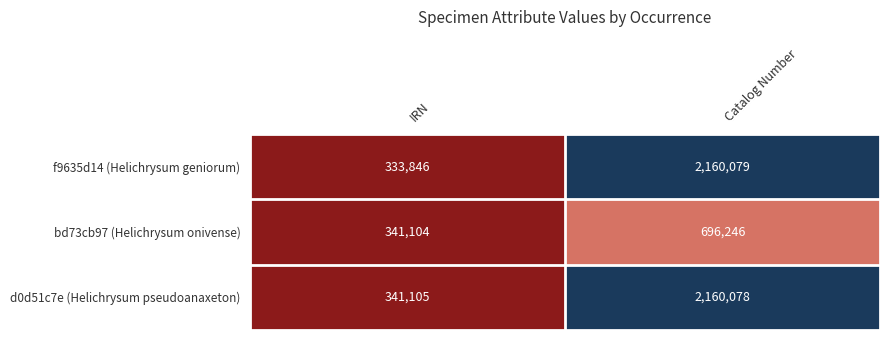

Reading right to left, transcribe all the data shown in this chart.

f9635d14 (Helichrysum geniorum): 2160079	333846
bd73cb97 (Helichrysum onivense): 696246	341104
d0d51c7e (Helichrysum pseudoanaxeton): 2160078	341105